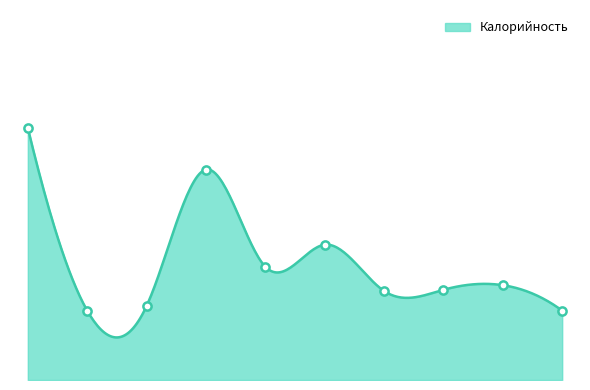

Approximately how many times larger is the value at Хлеб ржано-пшеничный (обед) compared to Пюре картофельное?

1.1